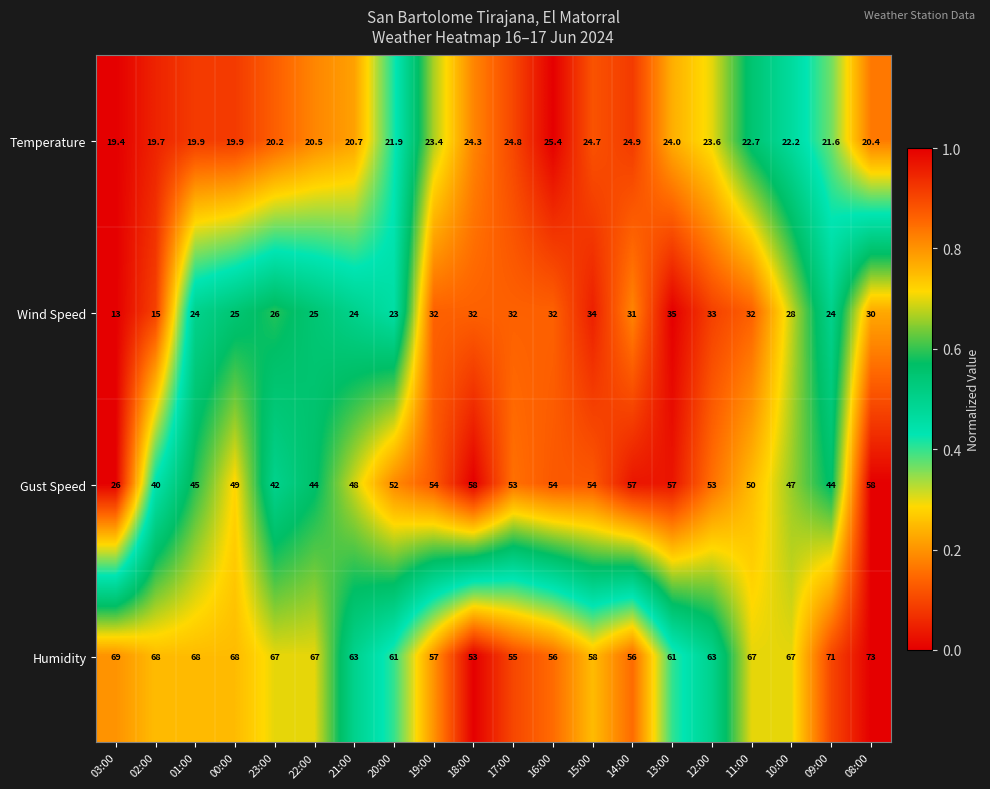

Is it true that Temperature equals 26.5 at 03:00?

False